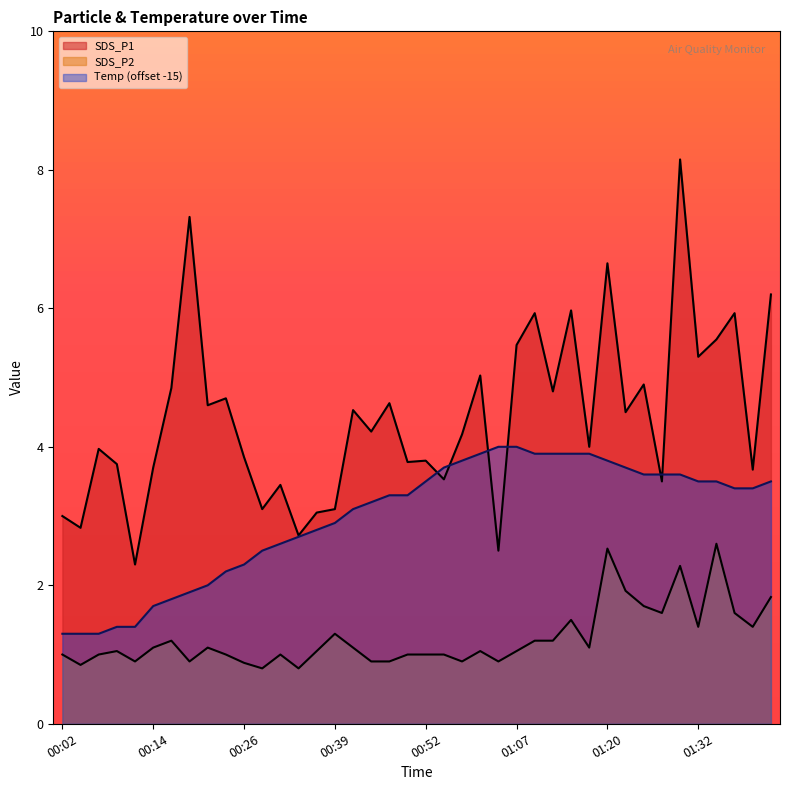

Reading left to right, transcribe all the data shown in this chart.

SDS_P1: 3.0	2.8	4.0	3.8	2.3	3.7	4.8	7.3	4.6	4.7	3.9	3.1	3.5	2.7	3.0	3.1	4.5	4.2	4.6	3.8	3.8	3.5	4.2	5.0	2.5	5.5	5.9	4.8	6.0	4.0	6.7	4.5	4.9	3.5	8.2	5.3	5.5	5.9	3.7	6.2
SDS_P2: 1.0	0.8	1.0	1.1	0.9	1.1	1.2	0.9	1.1	1.0	0.9	0.8	1.0	0.8	1.1	1.3	1.1	0.9	0.9	1.0	1.0	1.0	0.9	1.1	0.9	1.1	1.2	1.2	1.5	1.1	2.5	1.9	1.7	1.6	2.3	1.4	2.6	1.6	1.4	1.8
Temp: 1.3	1.3	1.3	1.4	1.4	1.7	1.8	1.9	2.0	2.2	2.3	2.5	2.6	2.7	2.8	2.9	3.1	3.2	3.3	3.3	3.5	3.7	3.8	3.9	4.0	4.0	3.9	3.9	3.9	3.9	3.8	3.7	3.6	3.6	3.6	3.5	3.5	3.4	3.4	3.5